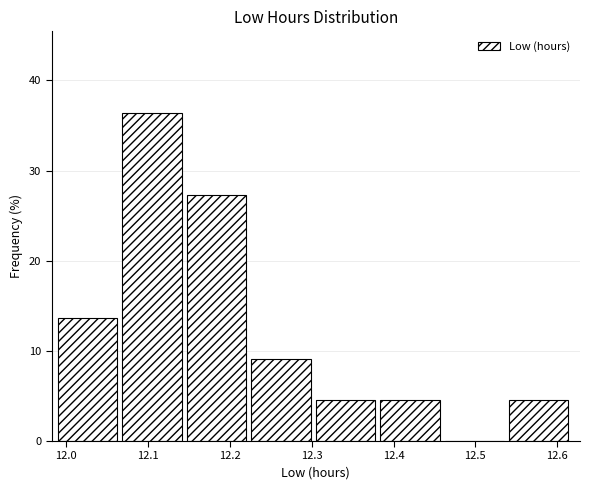

Reading left to right, list every bar in this chart as the range it spans on the x-axis followed by its height. Neither the bar edges nor the heights are printed on the chart, so give them approximately, as read against the axes.

11.99 to 12.07: 14
12.07 to 12.15: 36
12.15 to 12.23: 27
12.23 to 12.31: 9
12.31 to 12.38: 5
12.38 to 12.46: 5
12.46 to 12.54: 0
12.54 to 12.62: 5